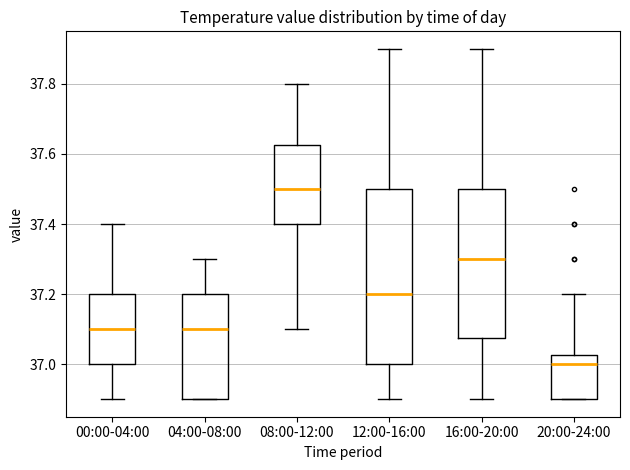

Which box has the lowest median line?

20:00-24:00